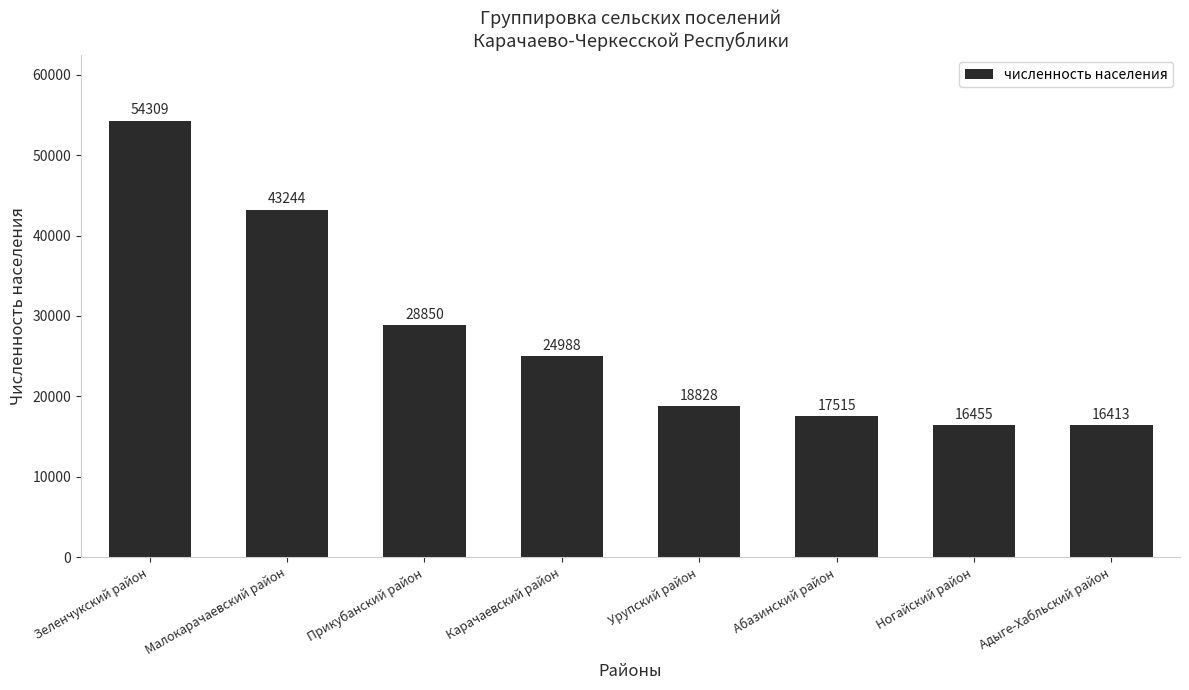

The value at Малокарачаевский район is 43244. True or false?

True